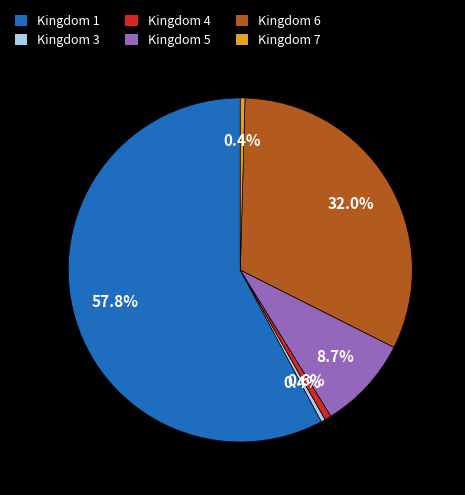

Which has a higher value, Kingdom 7 or Kingdom 6?

Kingdom 6